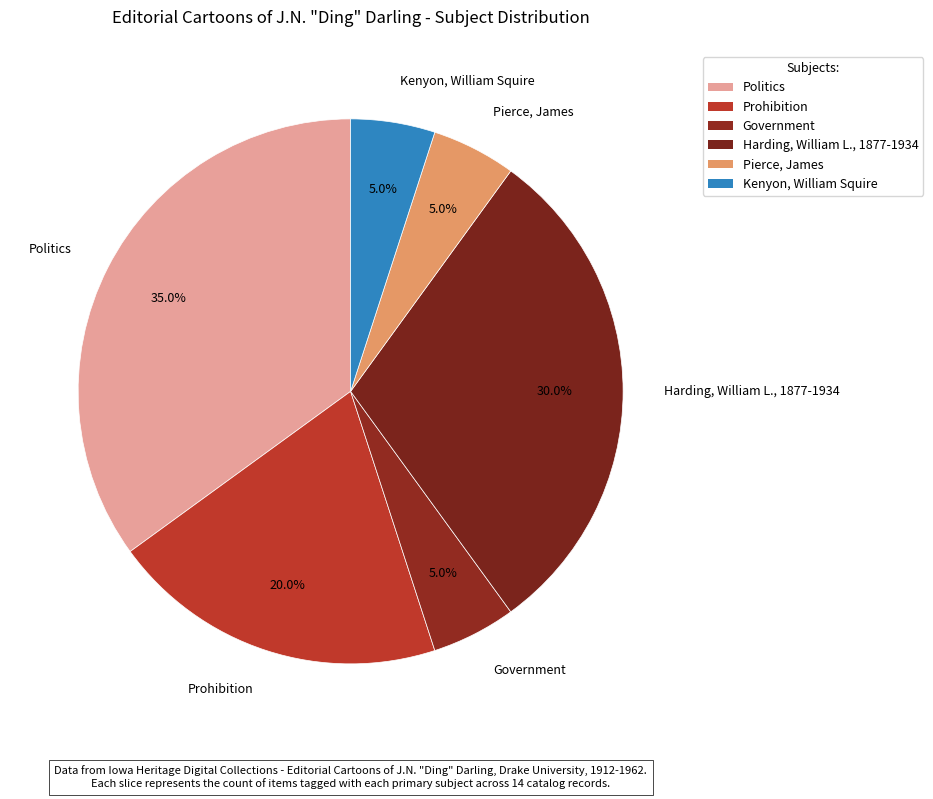

Which slice is the largest?

Politics